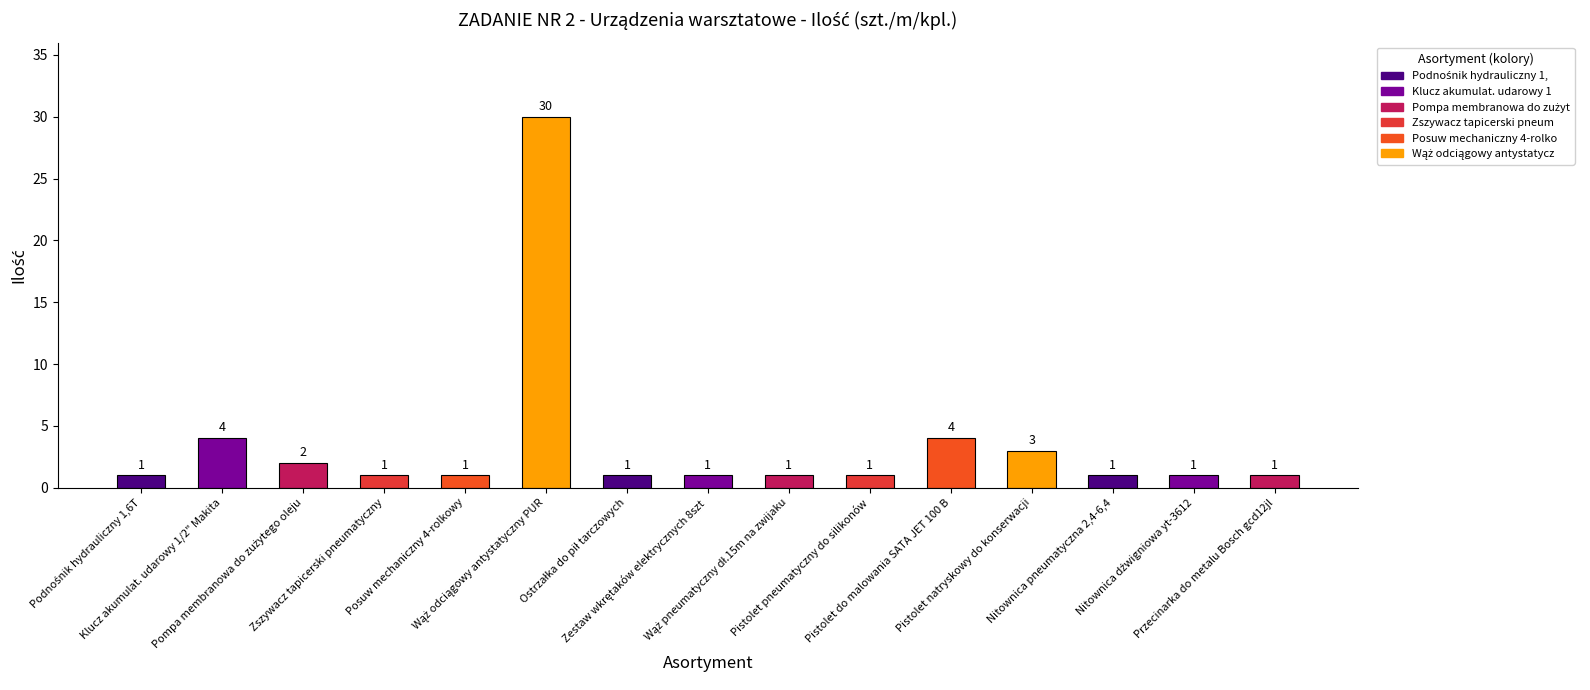

What is the smallest value displayed?

1